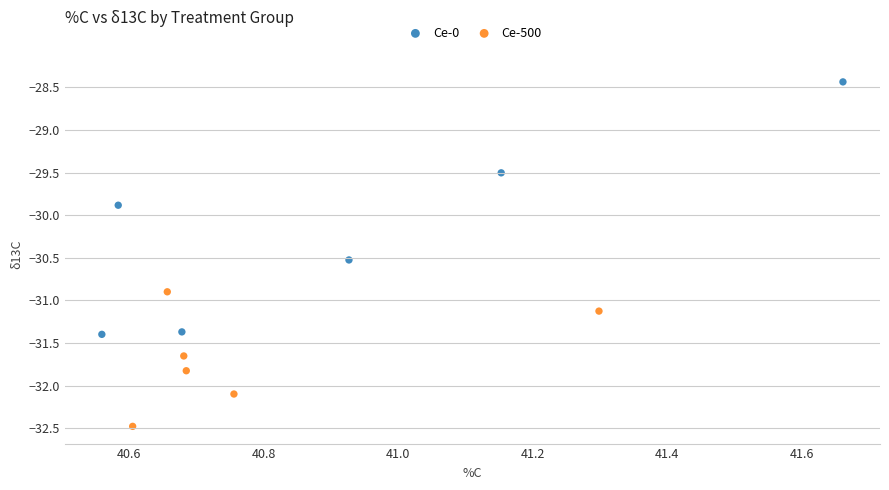

Which series has the largest Y range (max minus min)?

Ce-0